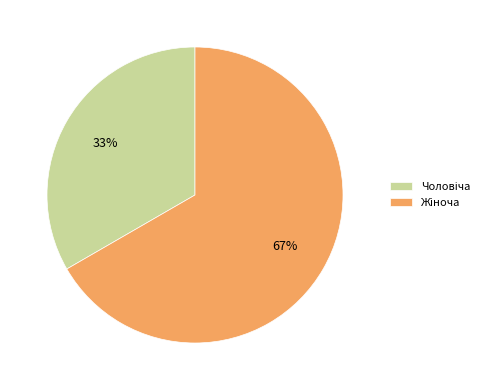

Does any single category account for the majority?

Yes